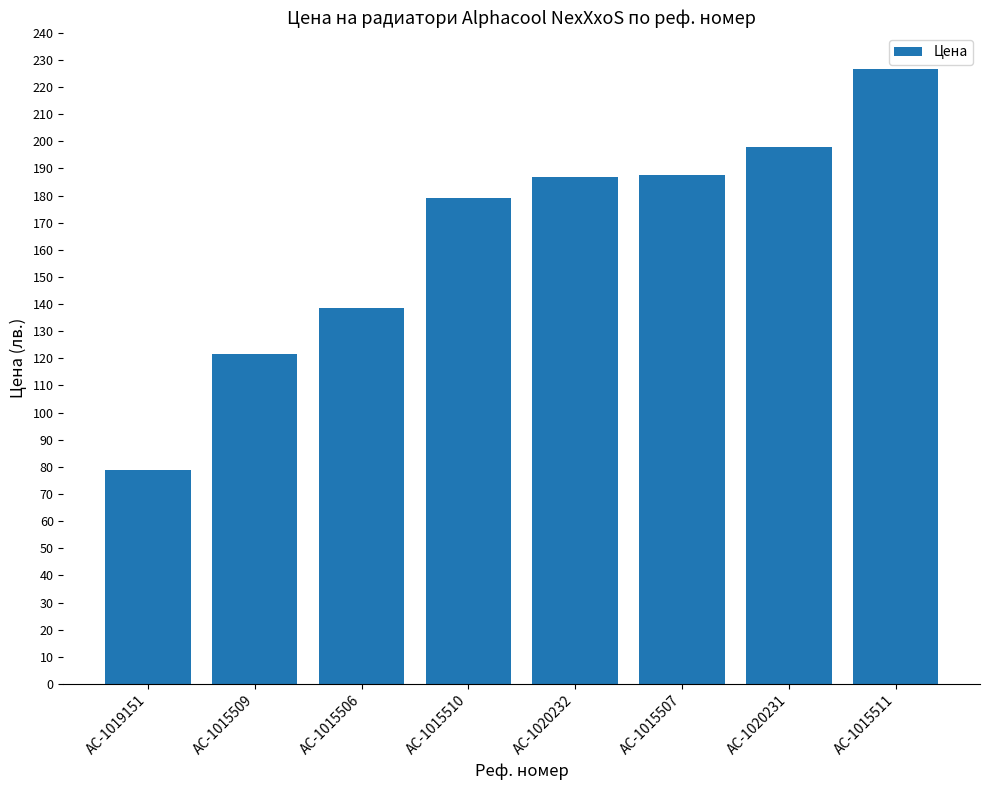

Count the number of categories in the chart.

8